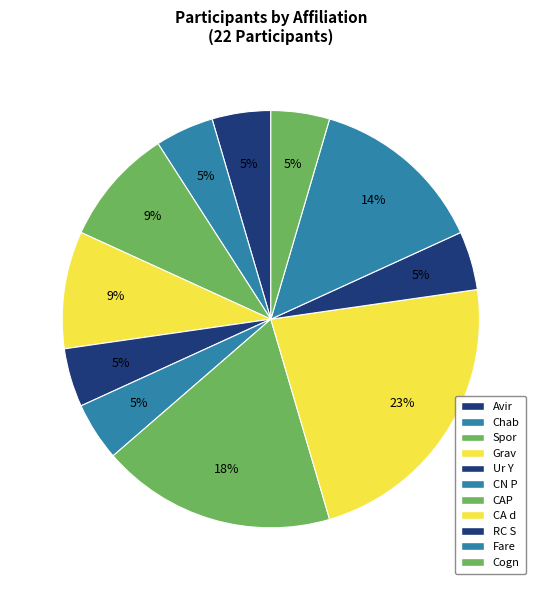

Count the number of slices in the pie.

11